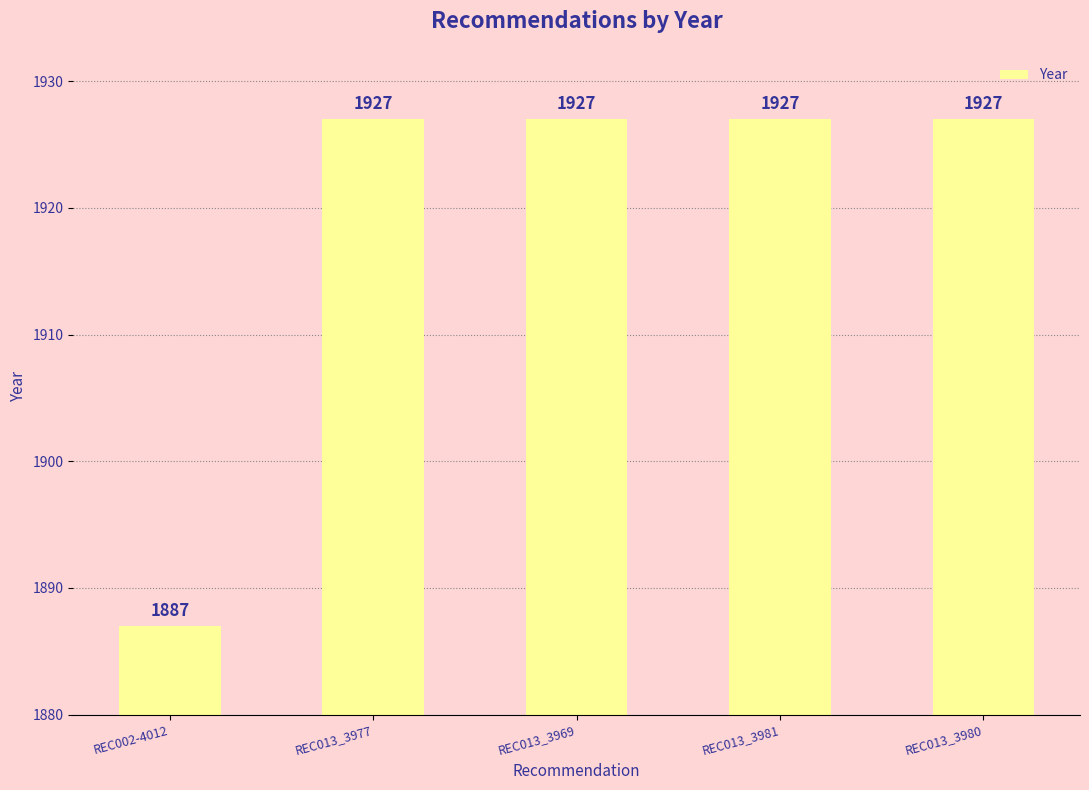

What is the difference between the values at REC013_3980 and REC002-4012?

40